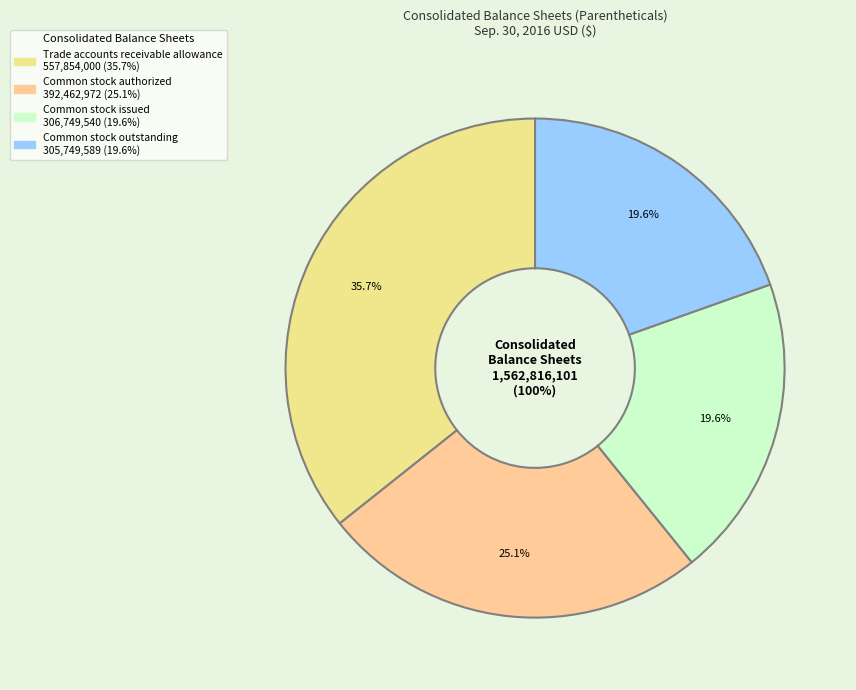

Approximately how many times larger is the value at Common stock authorized compared to Trade accounts receivable allowance?

0.7